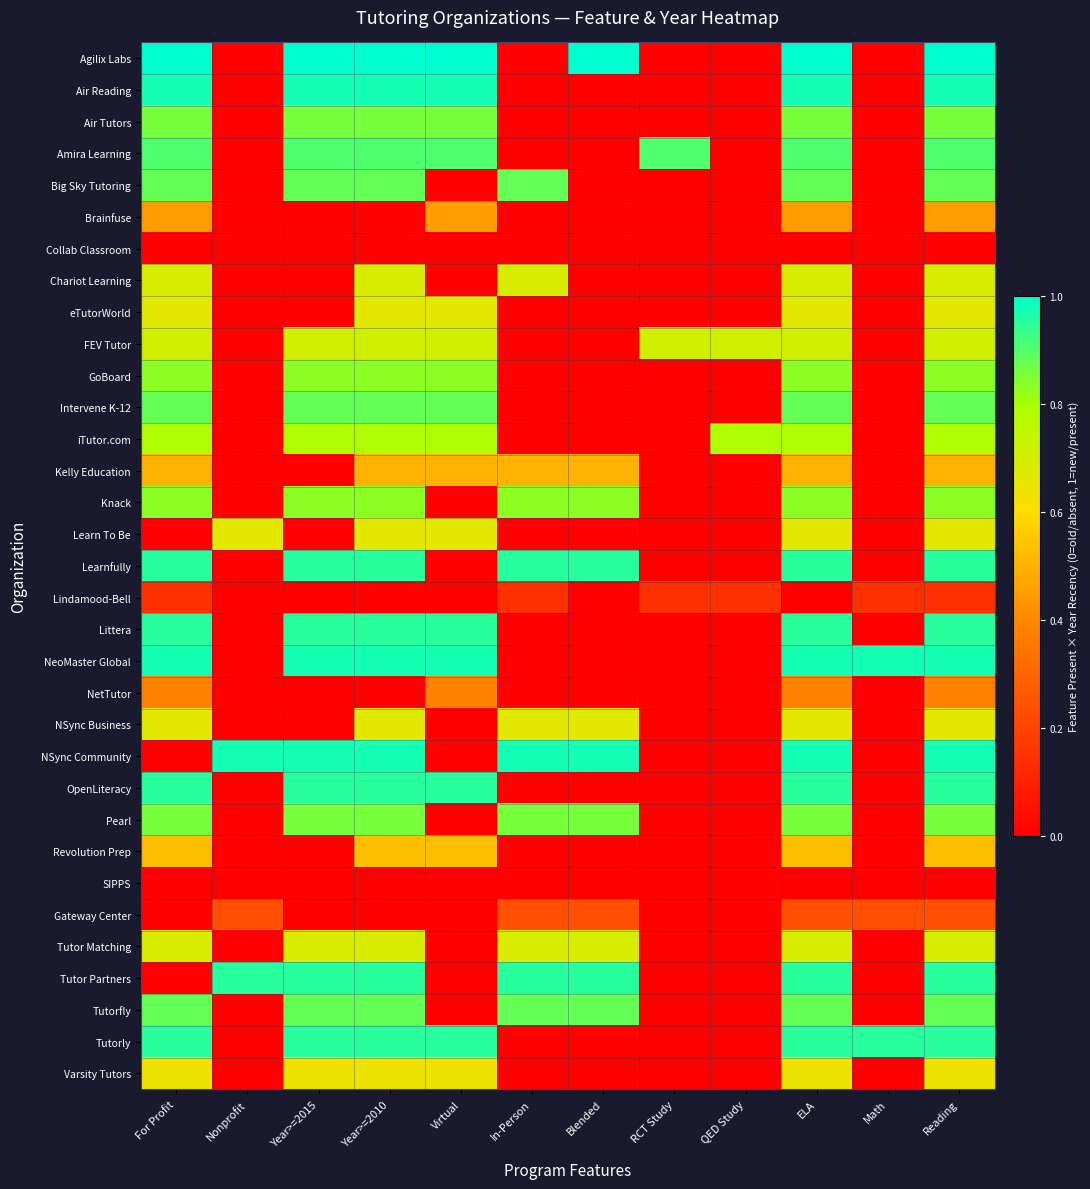

List the series in order of their peak value, lowest first.

Collab Classroom, SIPPS, Lindamood-Bell, Gateway Center, NetTutor, Brainfuse, Kelly Education, Revolution Prep, Varsity Tutors, eTutorWorld, Learn To Be, NSync Business, Chariot Learning, Tutor Matching, FEV Tutor, iTutor.com, GoBoard, Knack, Air Tutors, Pearl, Big Sky Tutoring, Intervene K-12, Tutorfly, Amira Learning, Learnfully, Littera, OpenLiteracy, Tutor Partners, Tutorly, Air Reading, NeoMaster Global, NSync Community, Agilix Labs